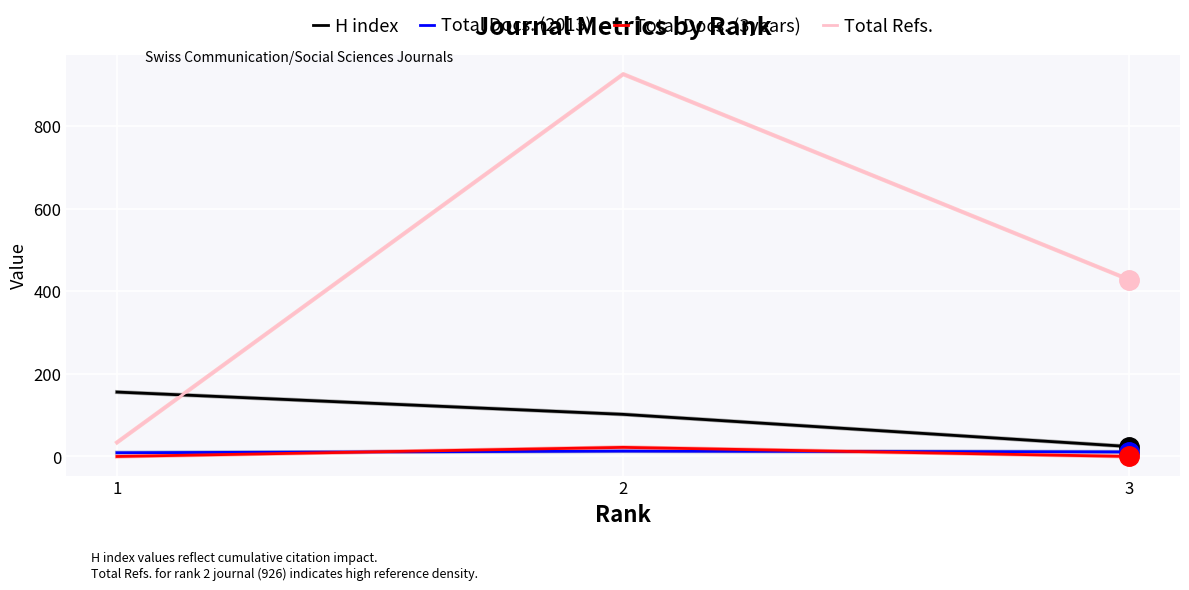

Which category has the highest value across all series?

2